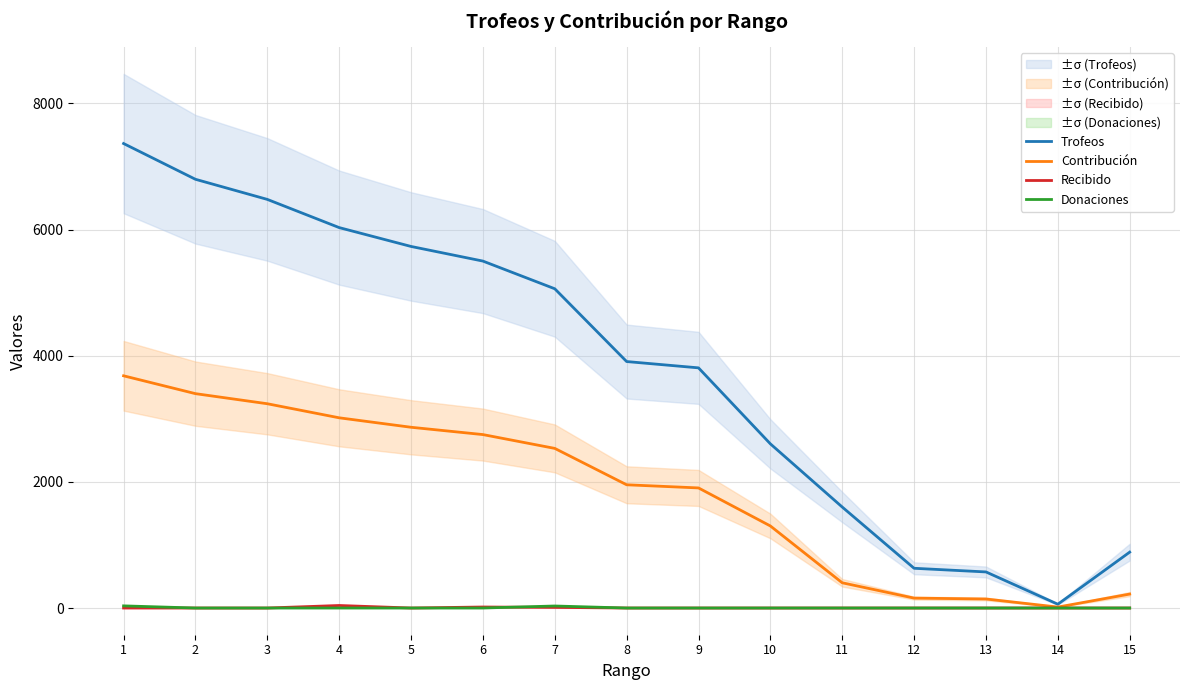

True or false: Contribución and Trofeos intersect in this chart.

False